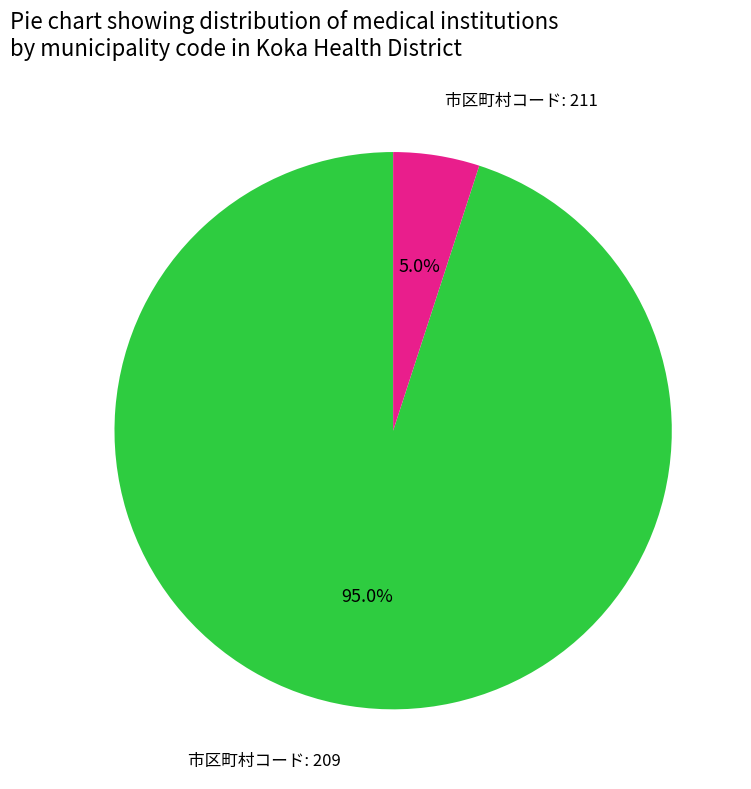

Between 市区町村コード: 211 and 市区町村コード: 209, which is larger?

市区町村コード: 209